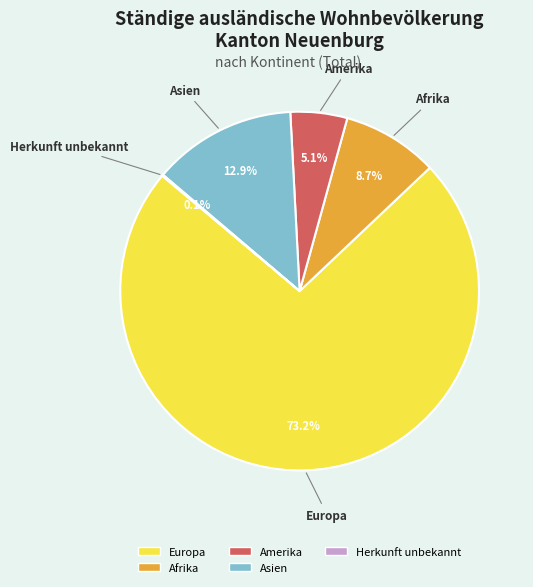

Does any single category account for the majority?

Yes